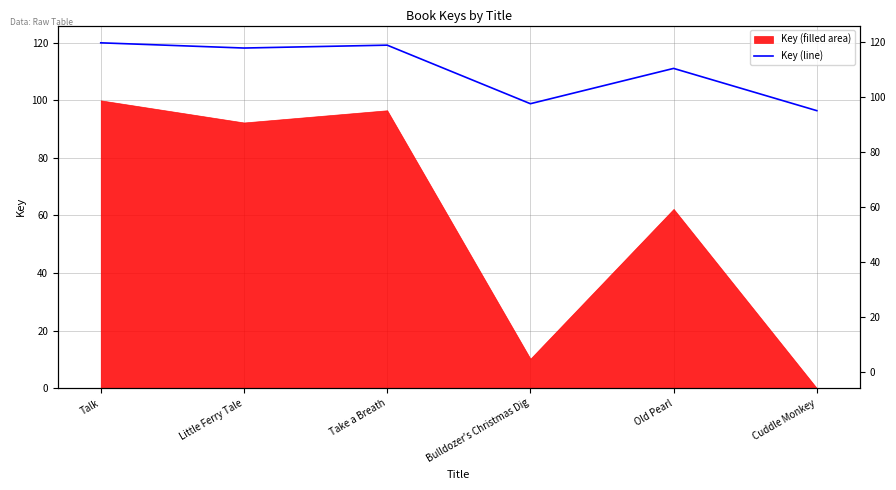

What is the change in value from Take a Breath to Old Pearl?

-8.1